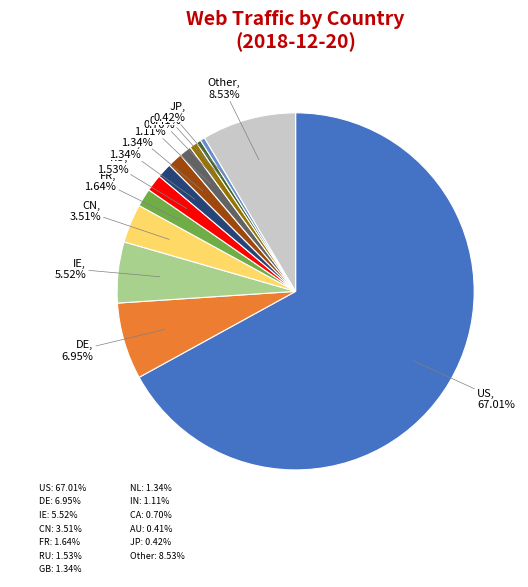

Approximately how many times larger is the value at GB compared to FR?

0.8